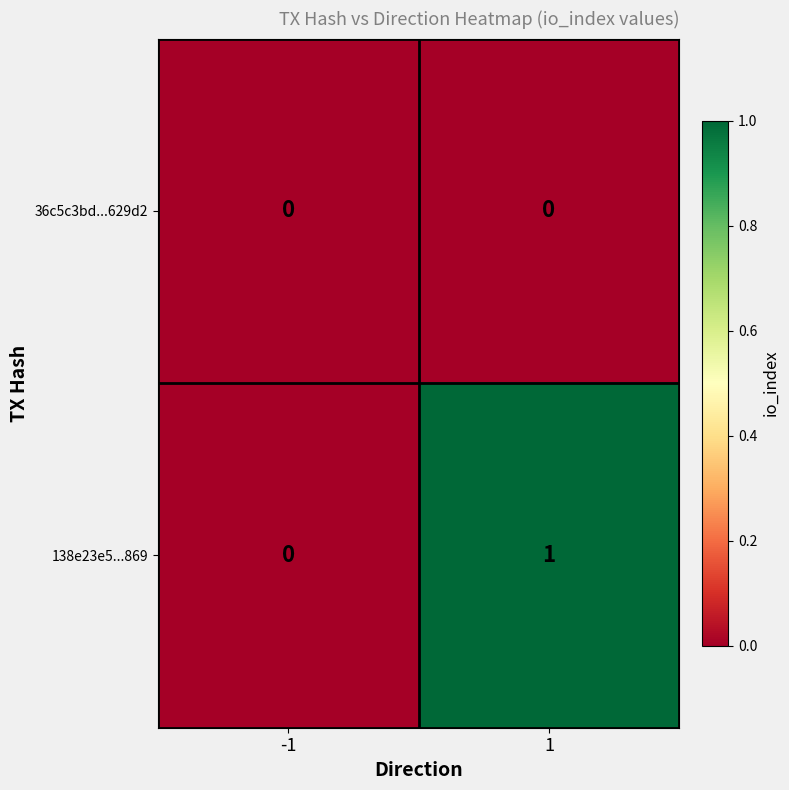

Which series has the widest spread of values?

138e23e5...869